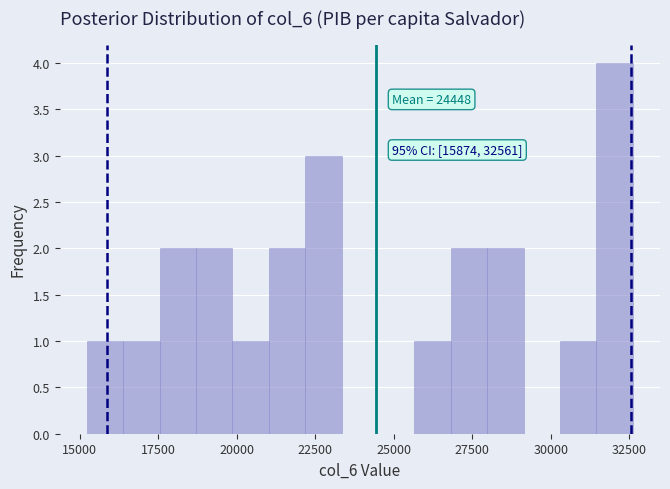

Read against the x-axis, roughly where is the centre of the tallest bar?

32000